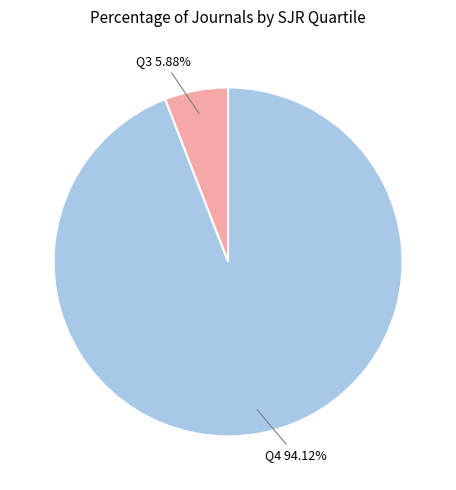

Which slice is the smallest?

Q3